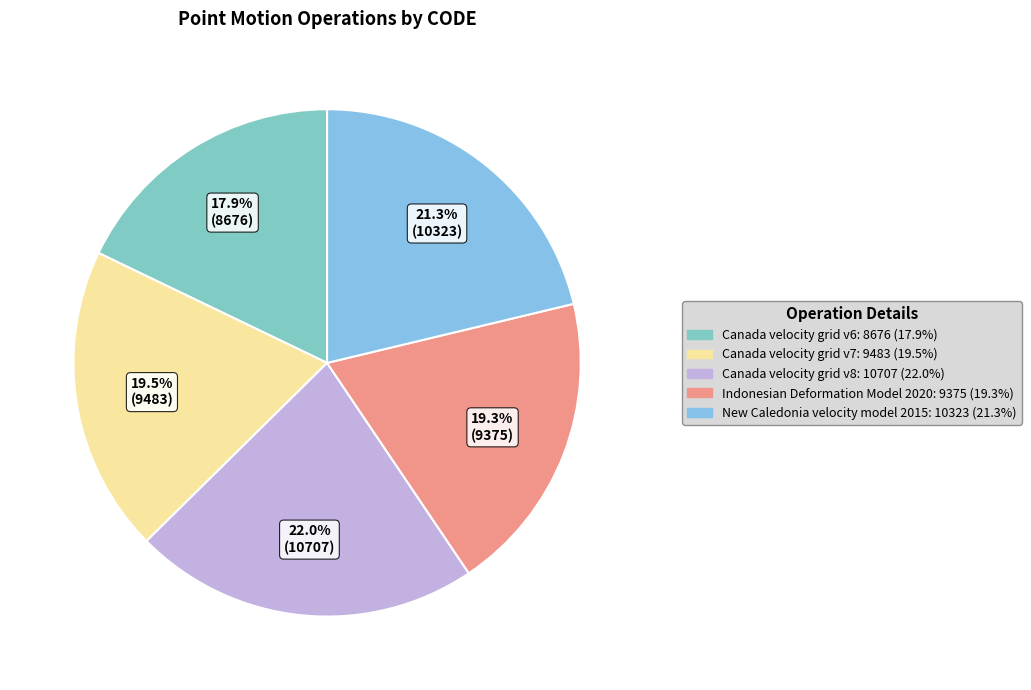

How many slices are in this pie chart?

5